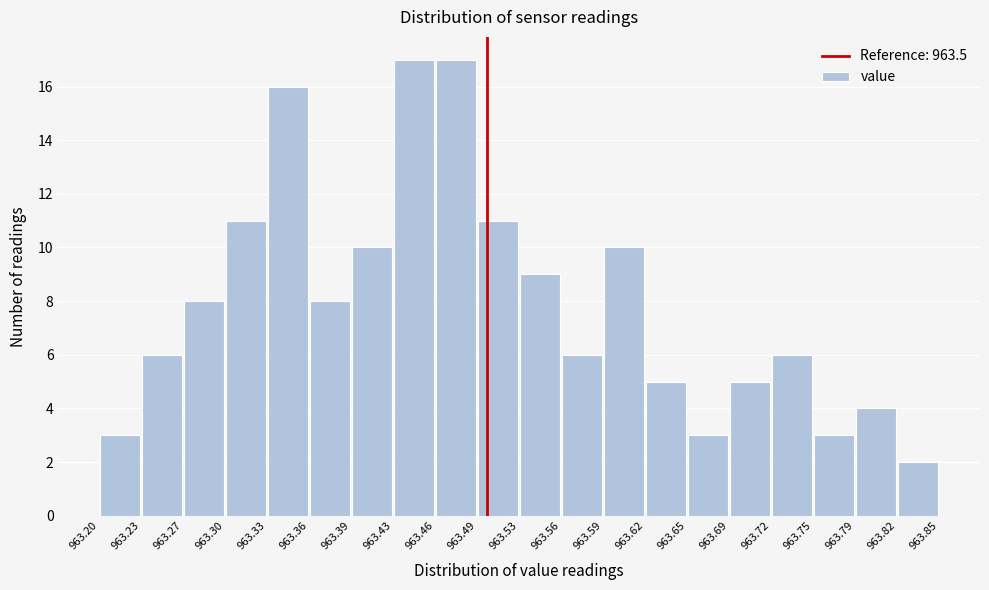

Reading left to right, transcribe this chart: for each bar, give the range it covers on the x-axis and its height. The values are not printed on the chart, so give them approximately, as read against the axis.

963.20 to 963.23: 3
963.23 to 963.27: 6
963.27 to 963.30: 8
963.30 to 963.33: 11
963.33 to 963.36: 16
963.36 to 963.39: 8
963.39 to 963.43: 10
963.43 to 963.46: 17
963.46 to 963.49: 17
963.49 to 963.53: 11
963.53 to 963.56: 9
963.56 to 963.59: 6
963.59 to 963.62: 10
963.62 to 963.65: 5
963.65 to 963.69: 3
963.69 to 963.72: 5
963.72 to 963.75: 6
963.75 to 963.79: 3
963.79 to 963.82: 4
963.82 to 963.85: 2